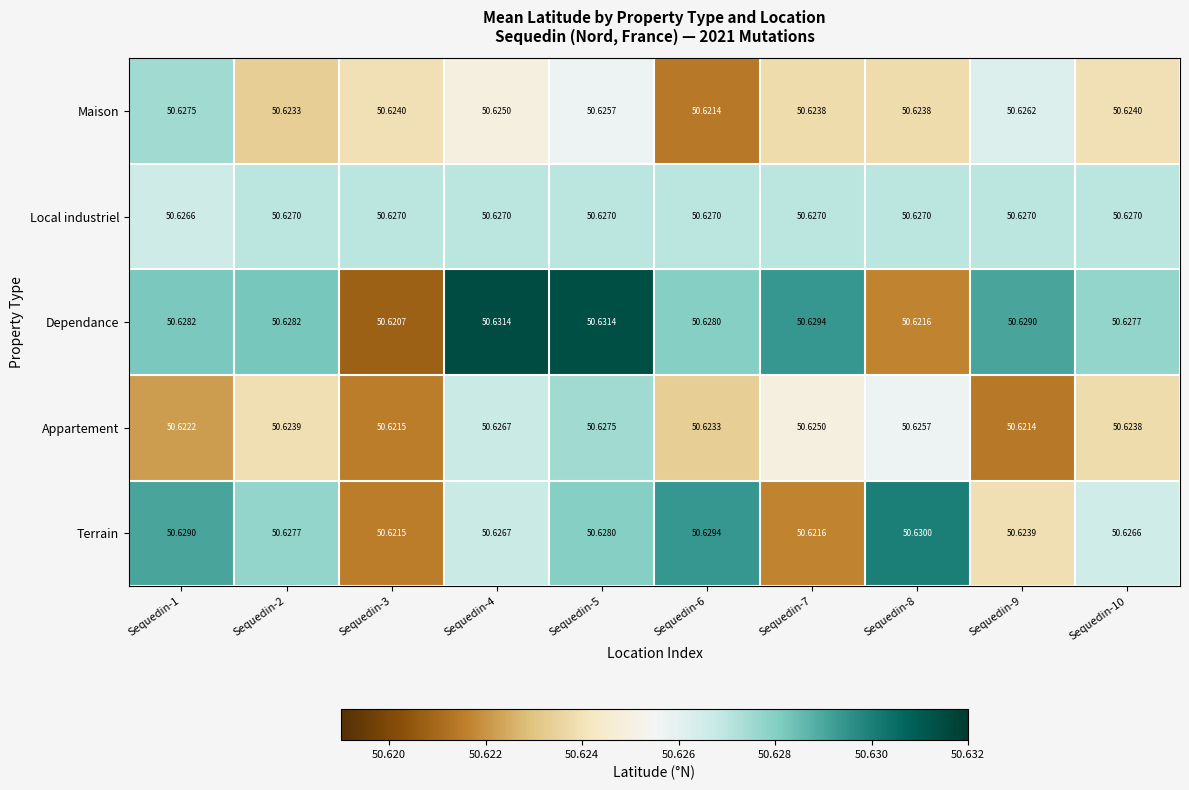

Is the value of Dependance at Sequedin-4 greater than the value of Local industriel at Sequedin-4?

Yes